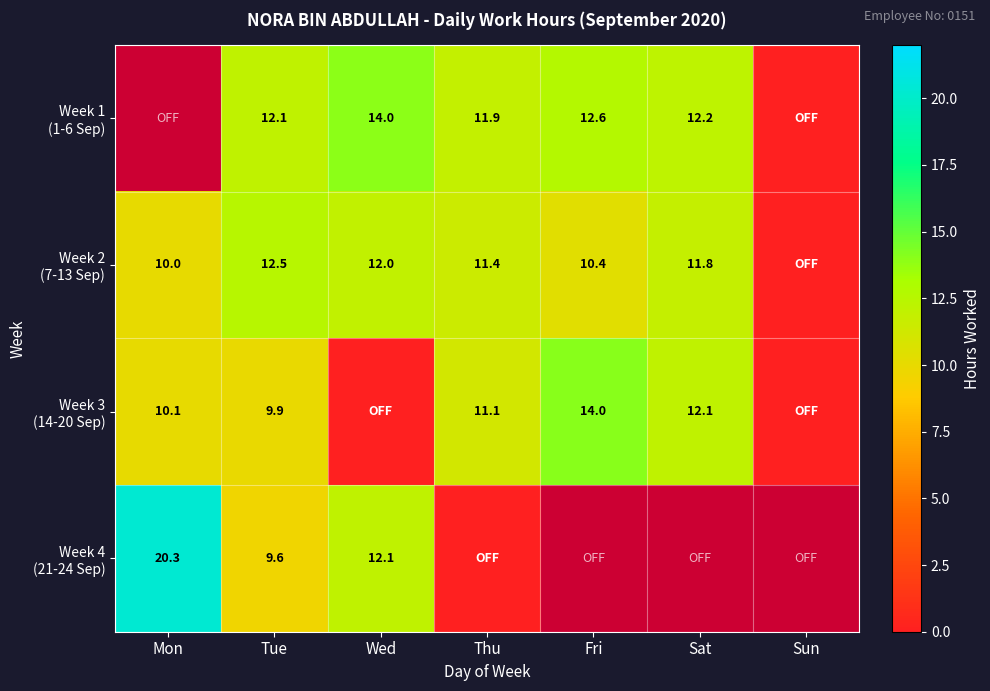

Which label corresponds to the largest value in the chart?

Mon